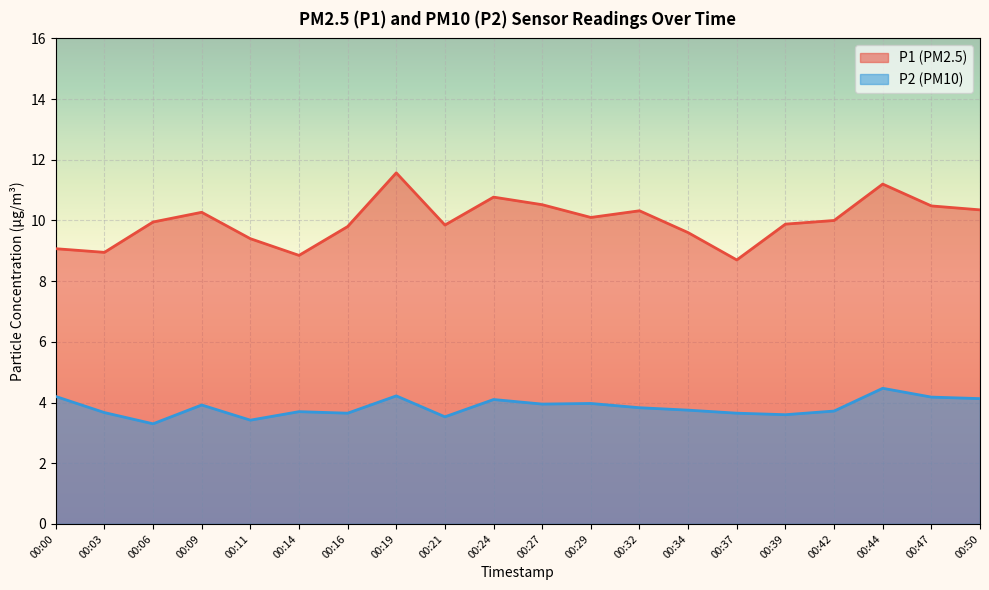

What is the minimum value shown in the chart?

3.3